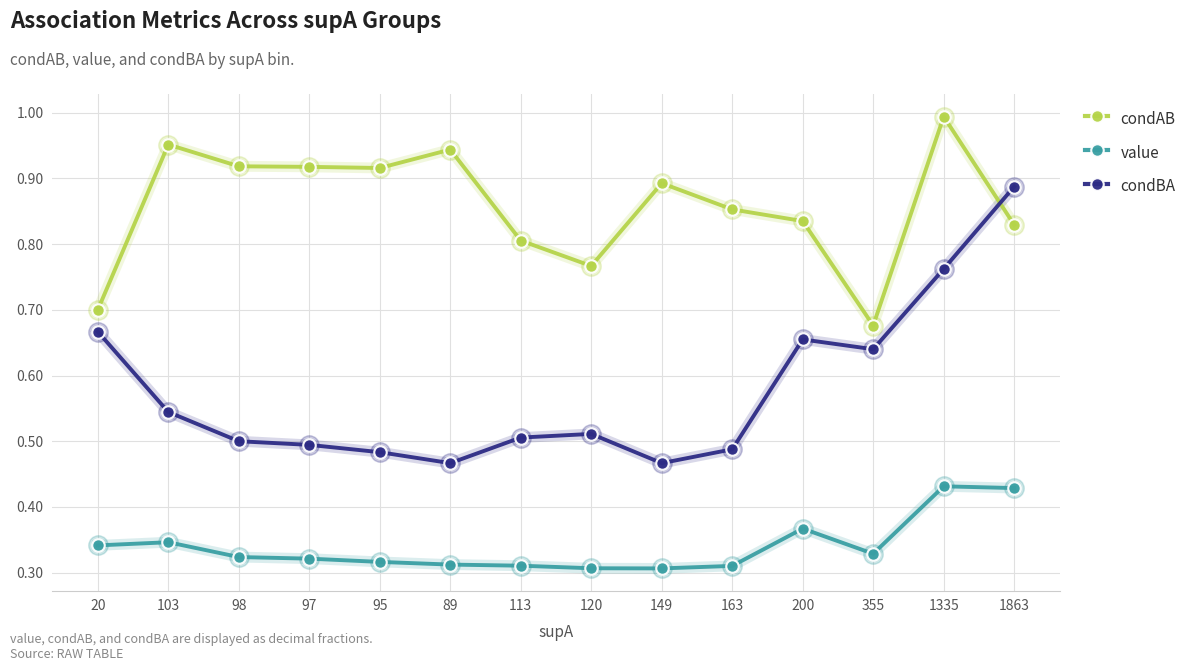

The value of condBA at 355 is 0.3. True or false?

False